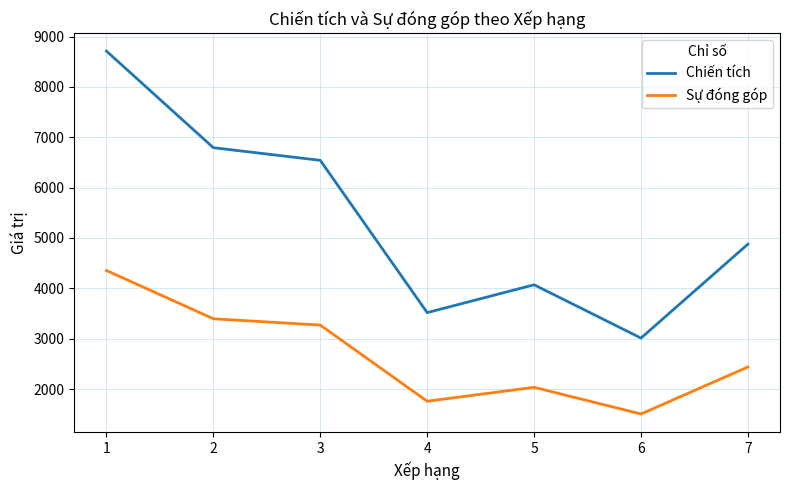

The value of Sự đóng góp at 2 is 833. True or false?

False